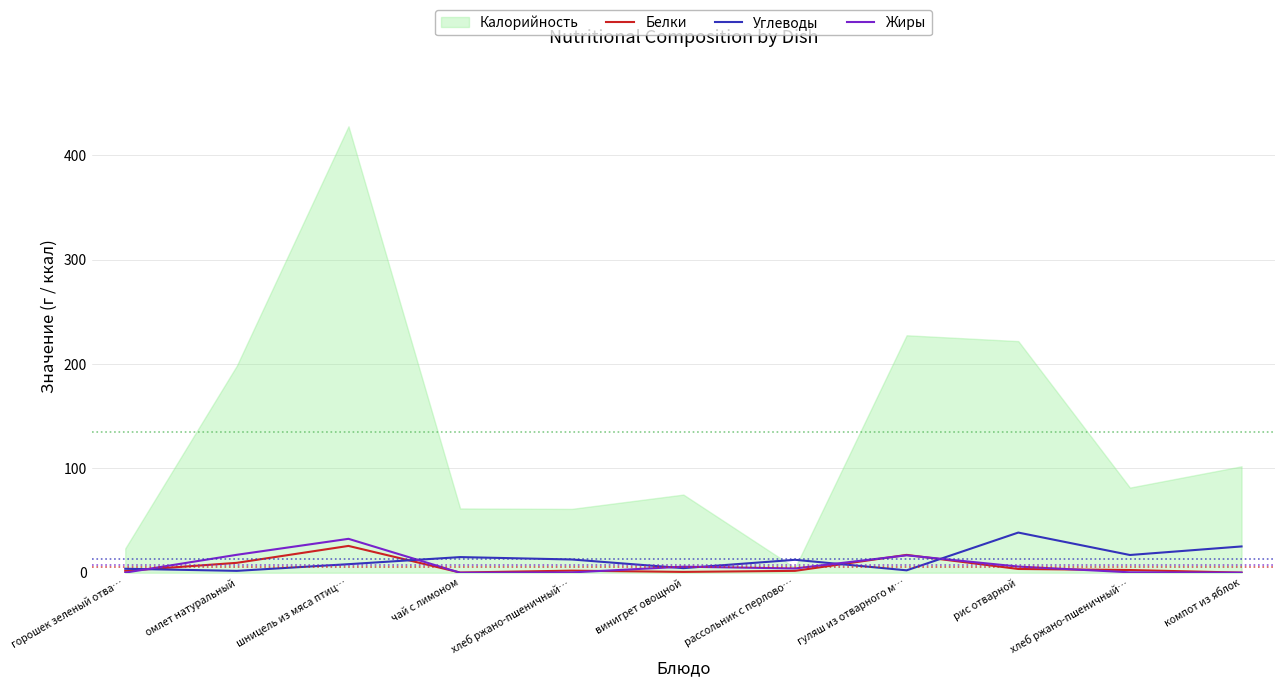

Where is the first local minimum for Жиры?

чай с лимоном